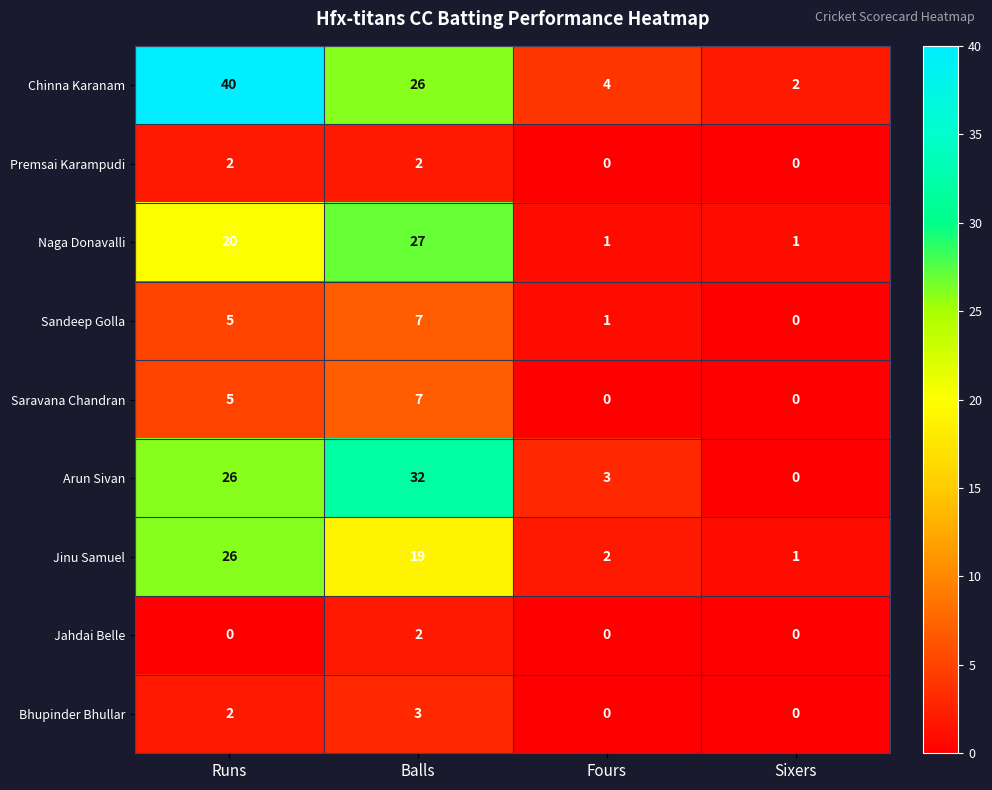

At which label does Jinu Samuel first exceed 19?

Runs